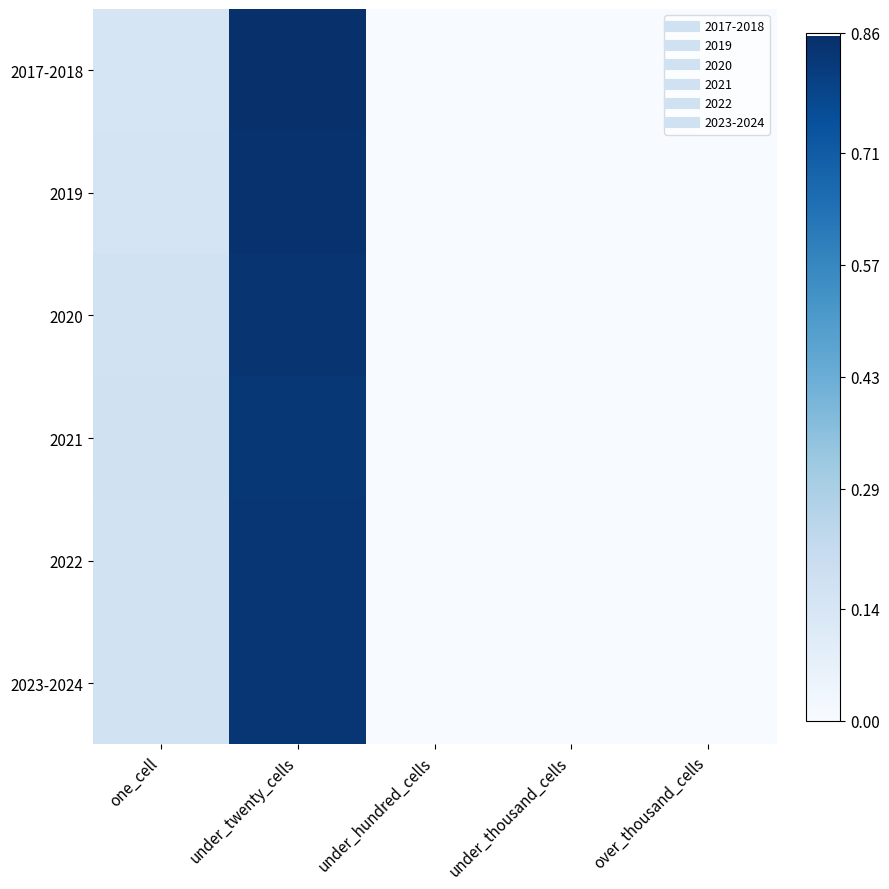

At how many categories does at least one series exceed 0?

2